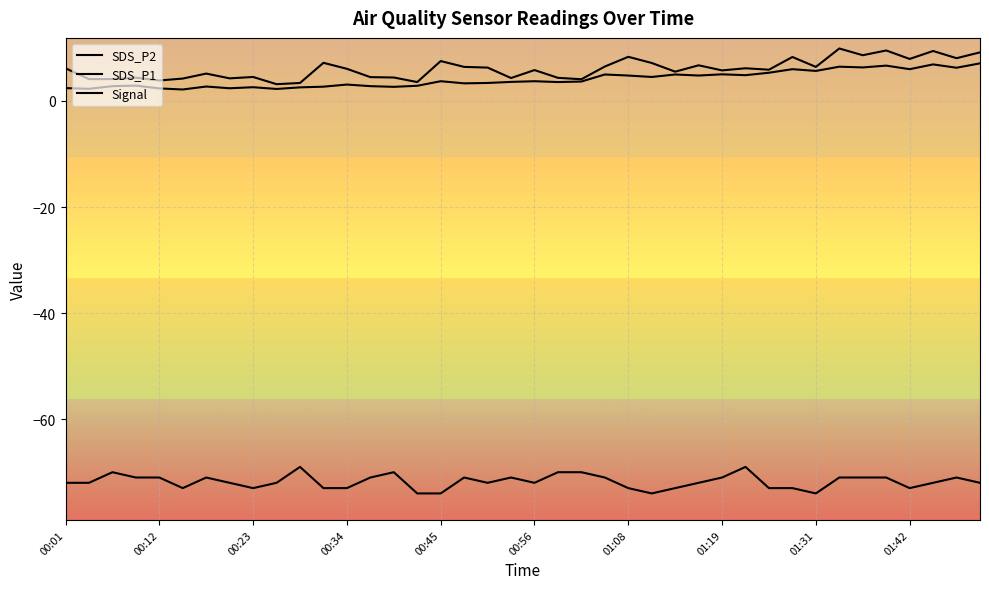

Which category has the highest value in the SDS_P1 series?

33